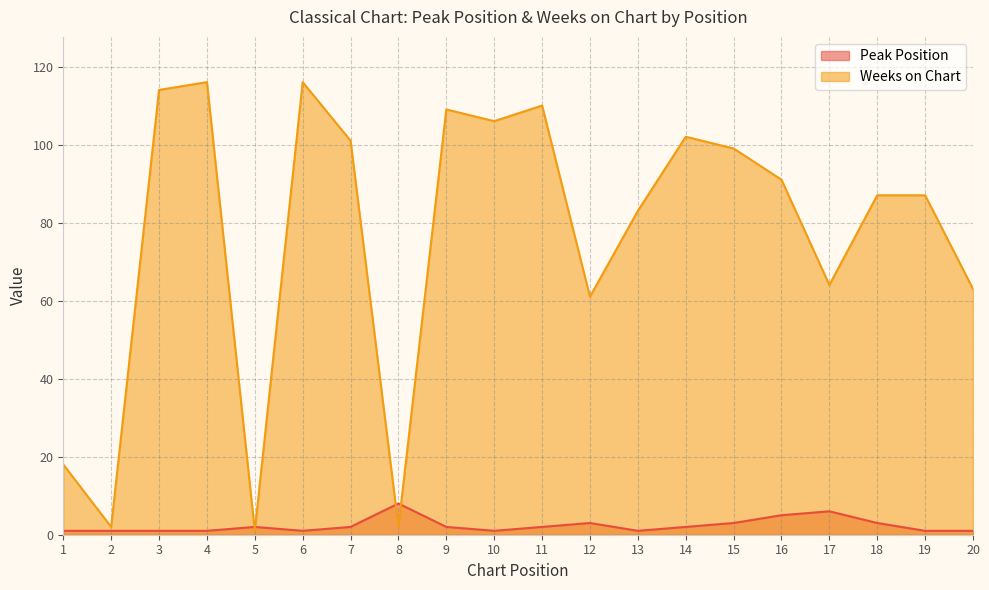

How many intersections are there between Peak Position and Weeks on Chart?

4